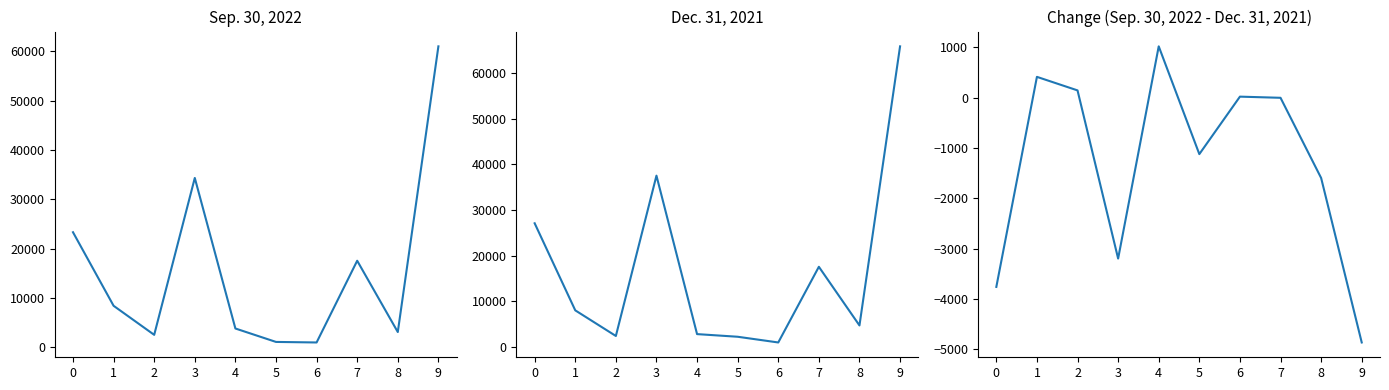

What is the difference between the maximum and minimum values in the Dec. 31, 2021 series?

64841